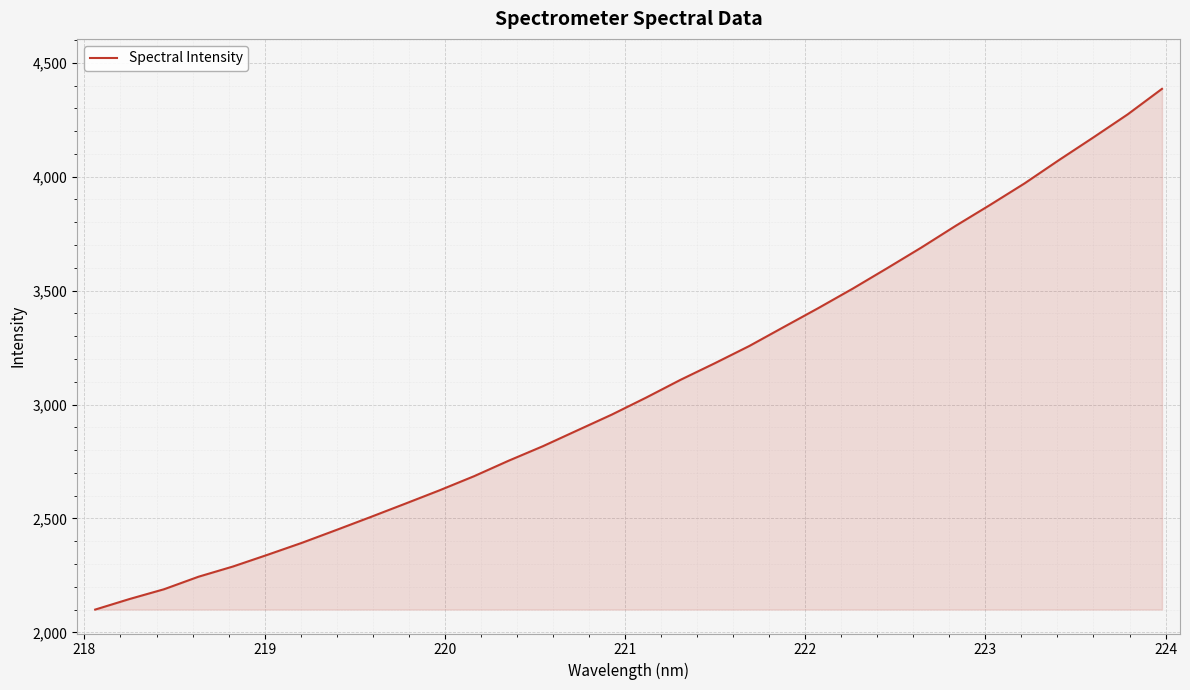

What is the difference between the maximum and minimum values?

2285.5